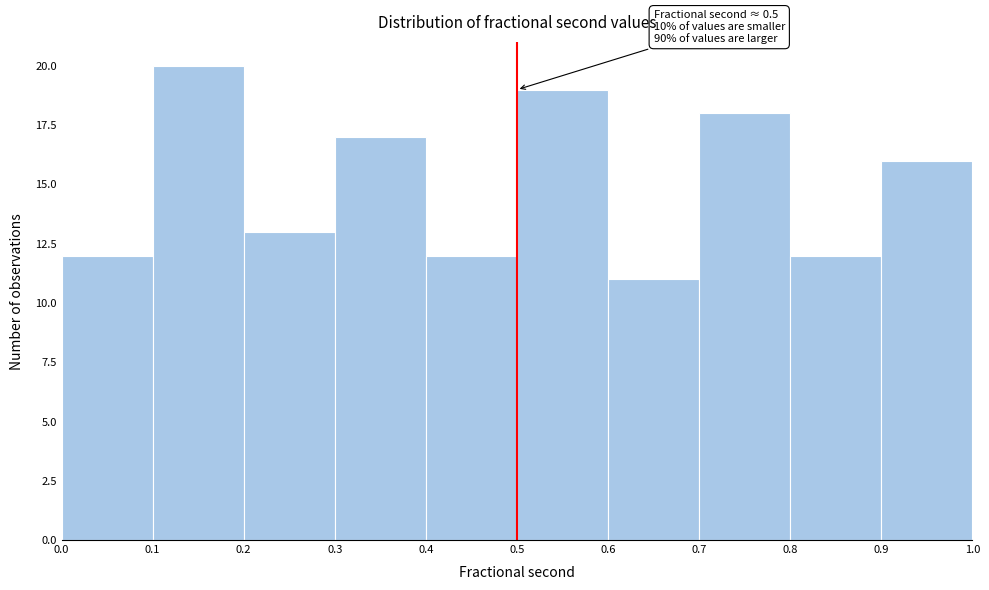

Which range on the x-axis has the tallest bar?

0.1 to 0.2